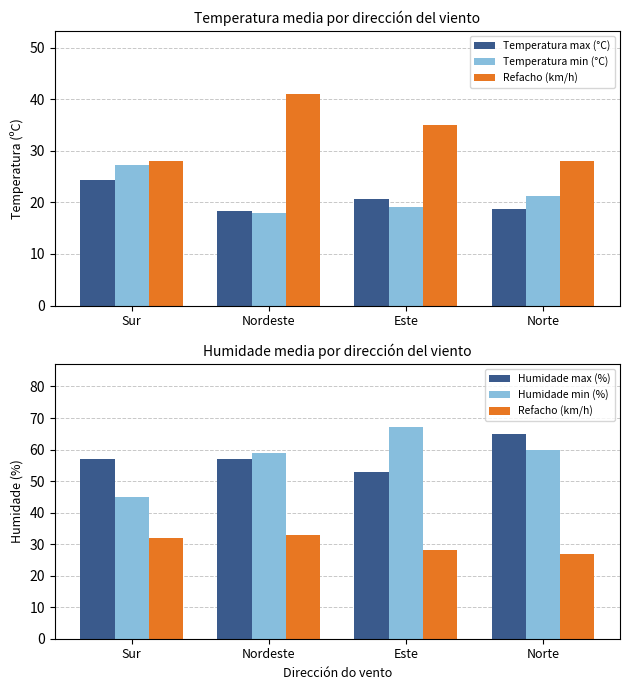

What is the value of the Humidade min (%) bar at the 3rd from the left?

67.0